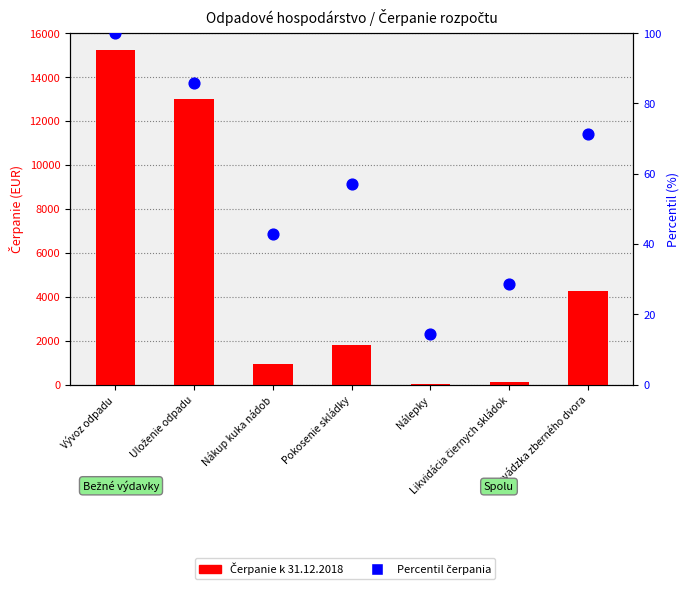

Which series has the largest Y range (max minus min)?

Čerpanie k 31.12.2018